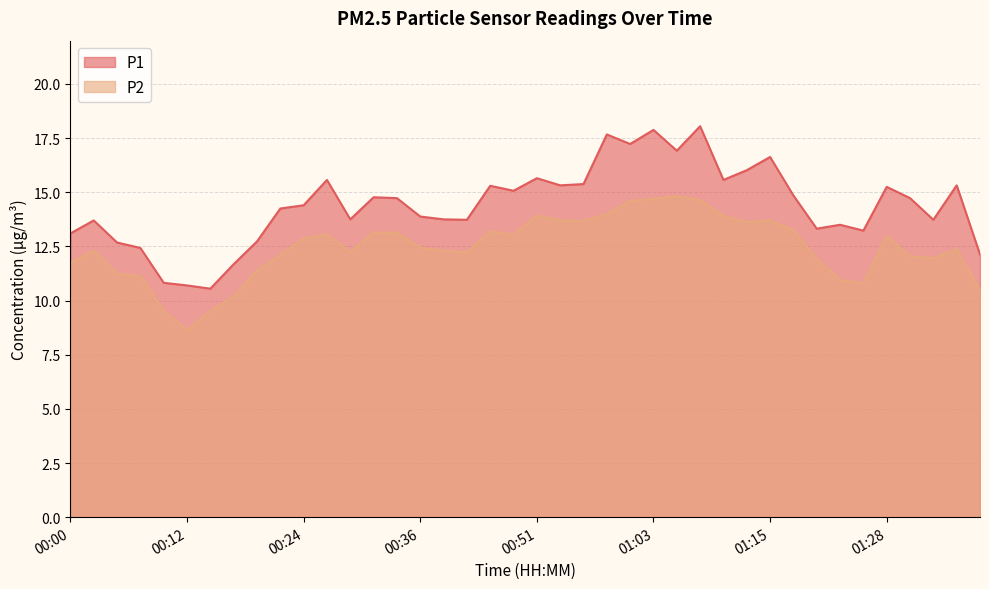

How many lines are shown in the chart?

2